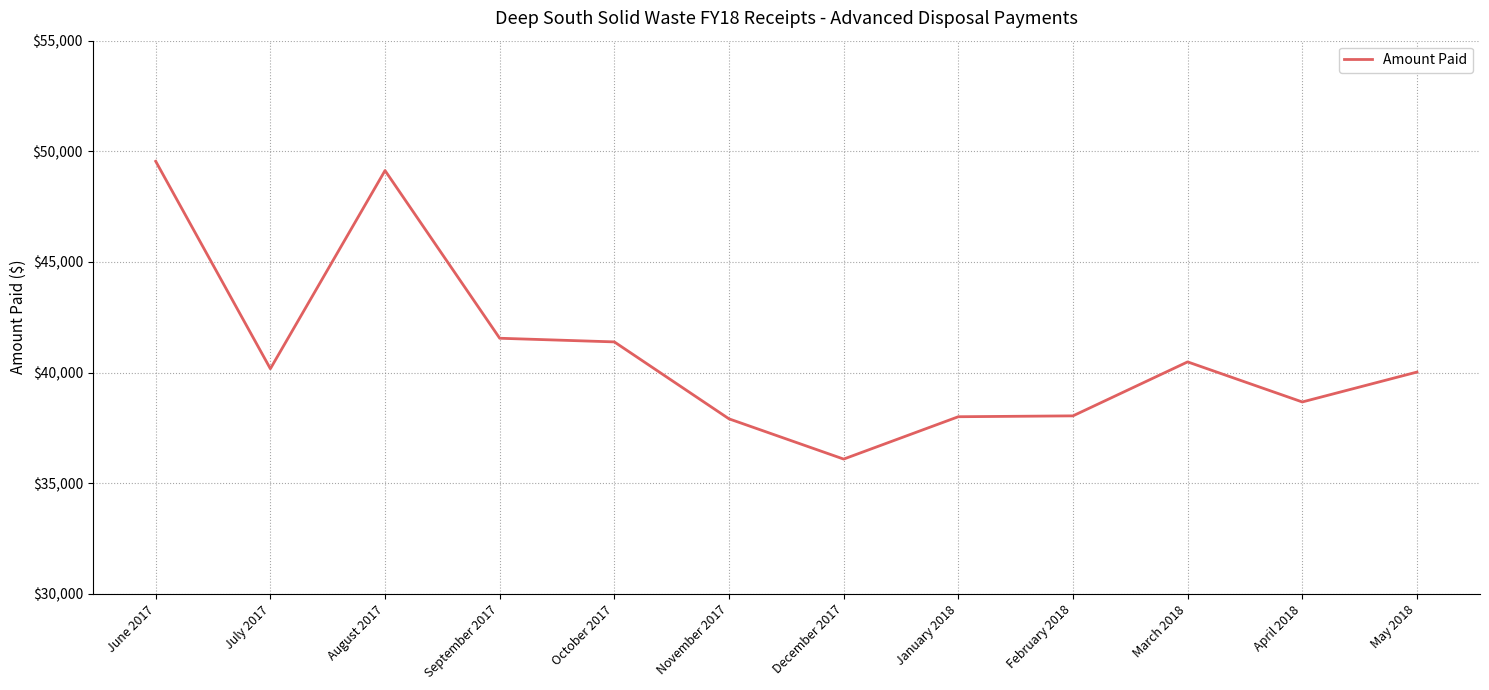

How many series are shown in this chart?

1